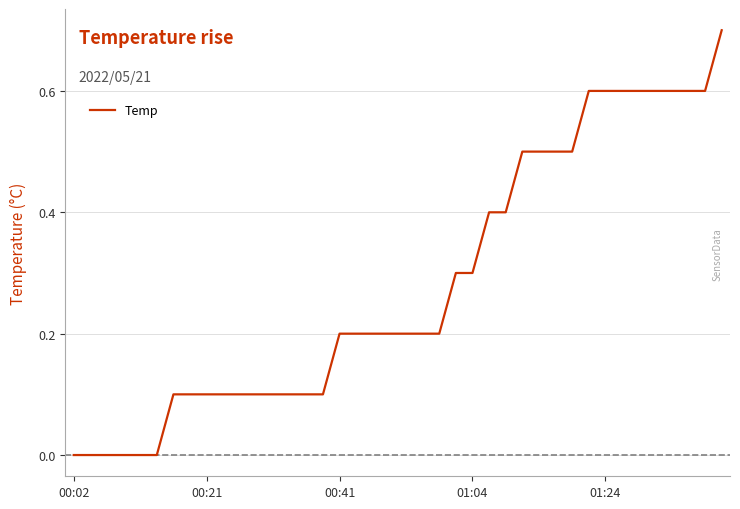

What is the difference between the maximum and minimum values?

0.7